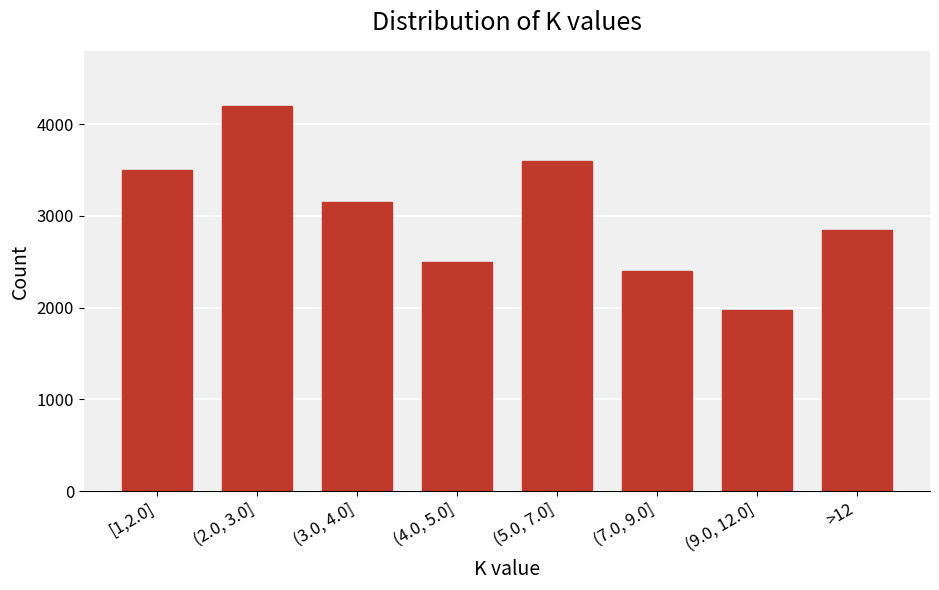

Reading left to right, list all the values displayed in this chart.

3500	4200	3150	2500	3600	2400	1980	2850